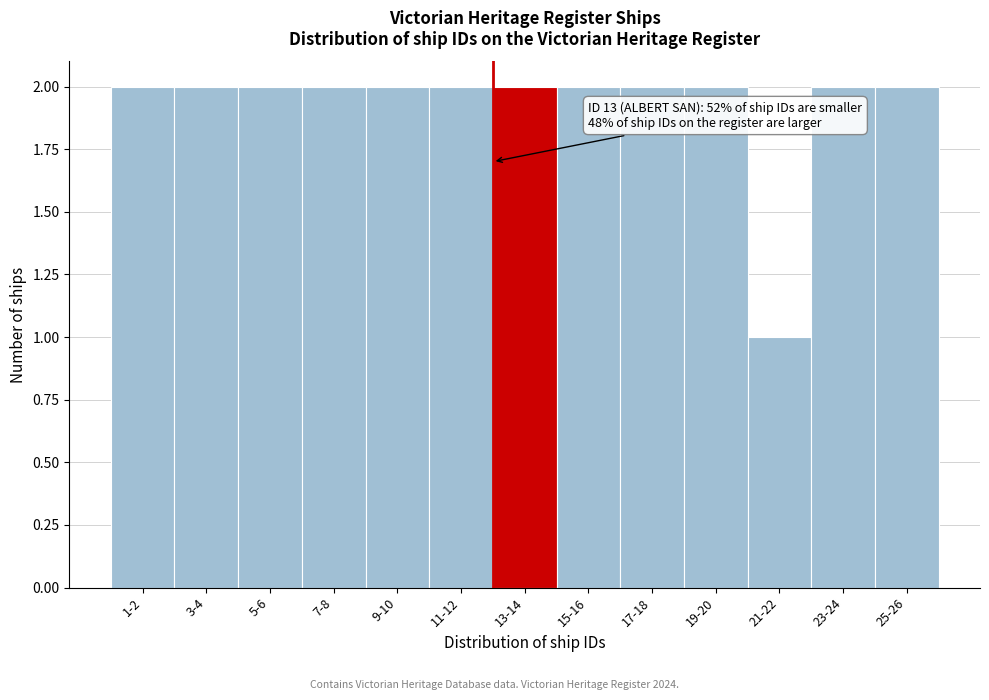

Reading left to right, what are all the values shown in this chart?

1-2=2	3-4=2	5-6=2	7-8=2	9-10=2	11-12=2	13-14=2	15-16=2	17-18=2	19-20=2	21-22=1	23-24=2	25-26=2